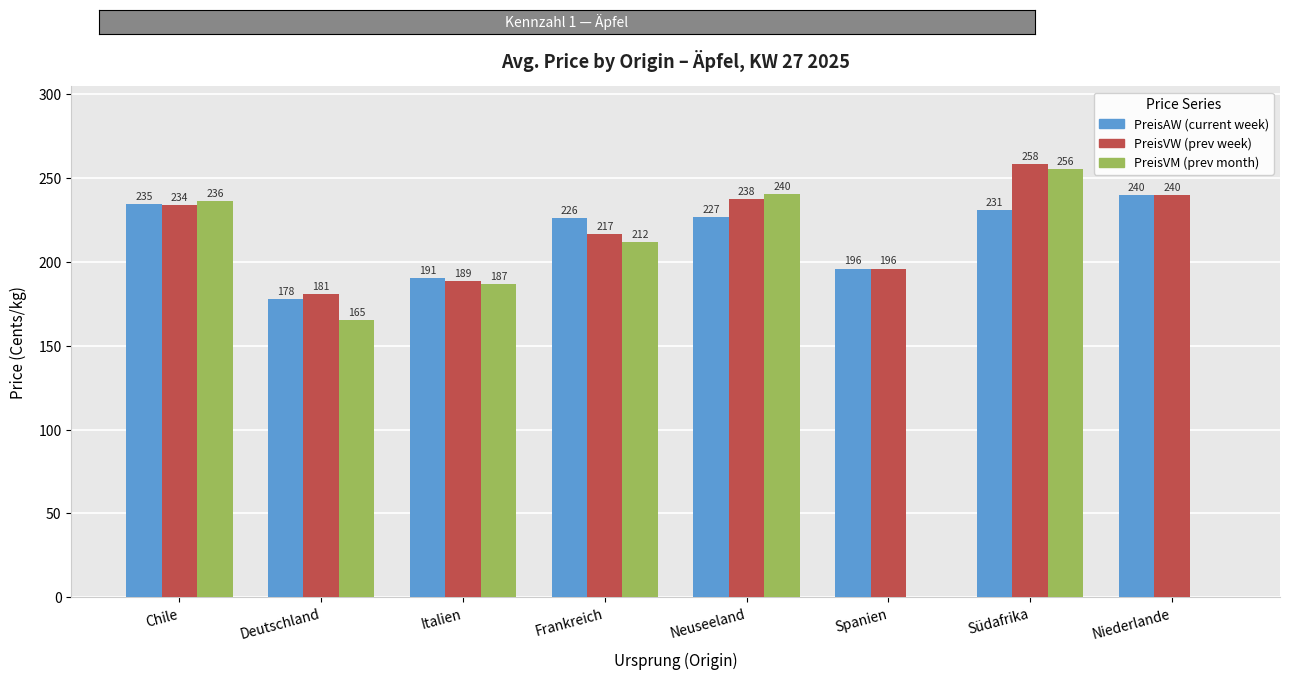

At which category is the sum across all series the highest?

Südafrika